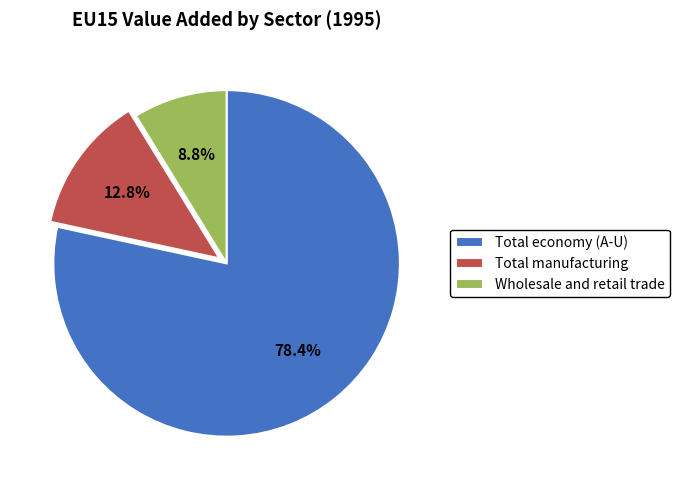

How many slices are in this pie chart?

3